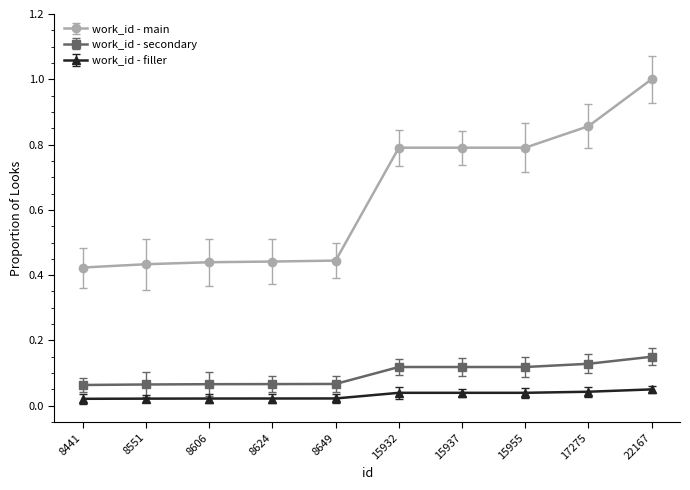

Which series has the largest total across all categories?

work_id - main